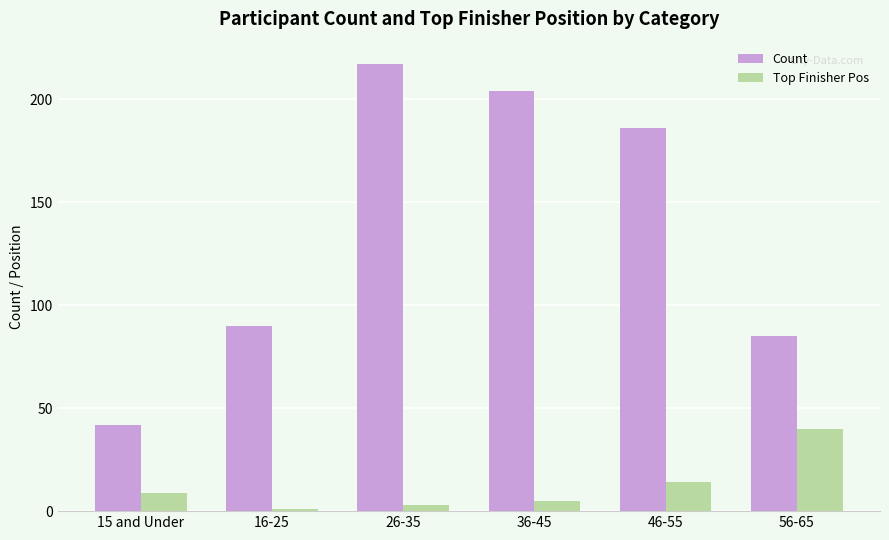

At how many categories does at least one series exceed 147?

3